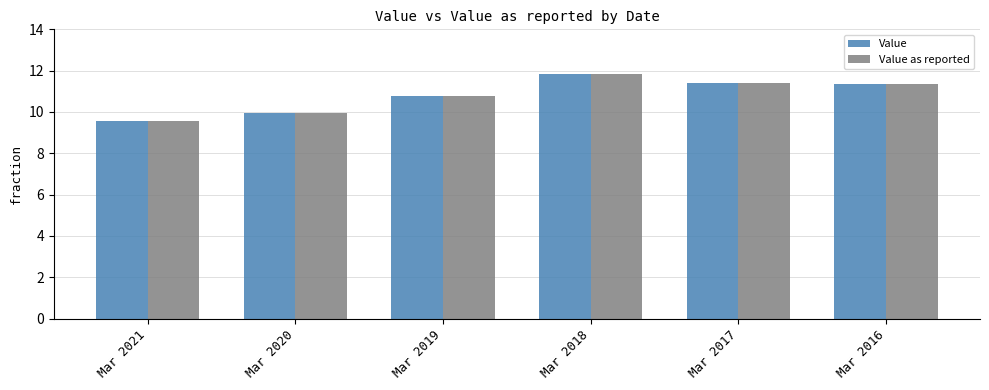

Is the value of Value at Mar 2021 greater than the value of Value as reported at Mar 2018?

No